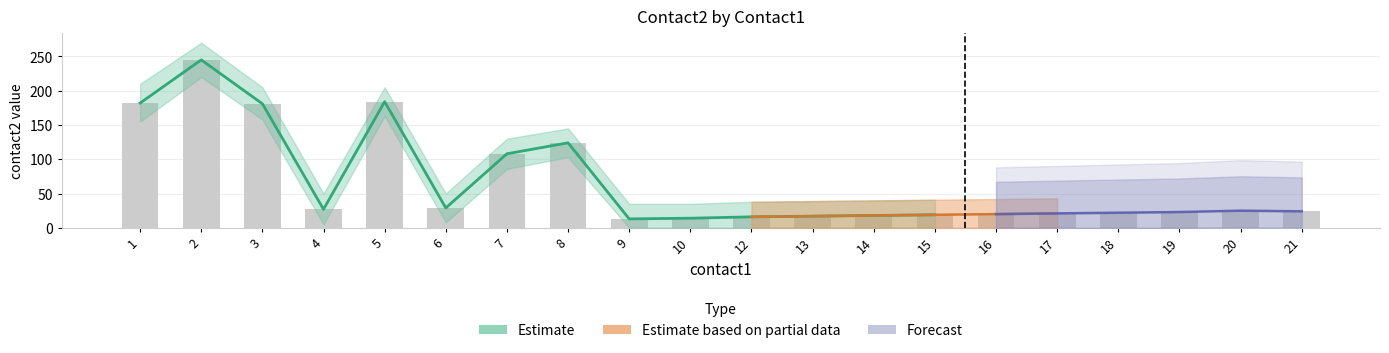

Are the bars grouped side by side (vs. stacked)?

Yes